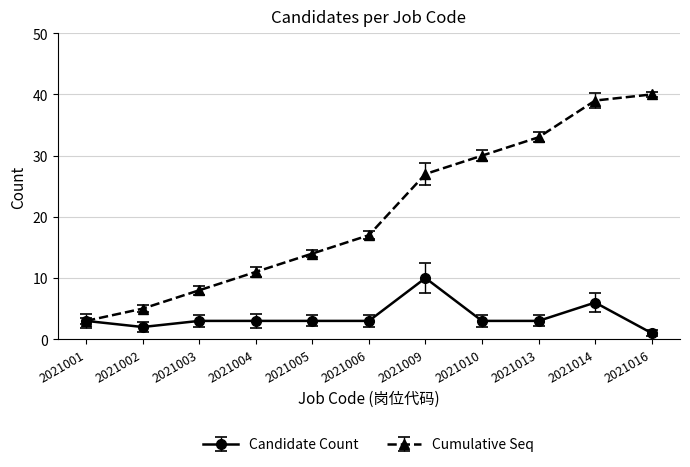

True or false: Cumulative Seq has more than 0 interior local peaks.

False